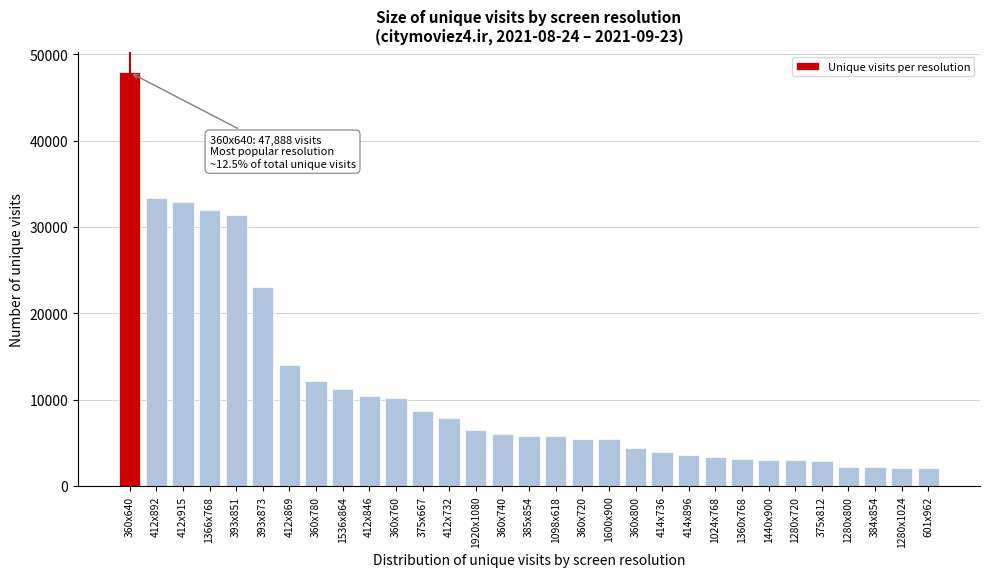

What is the label of the 20th bar from the left?

360x800